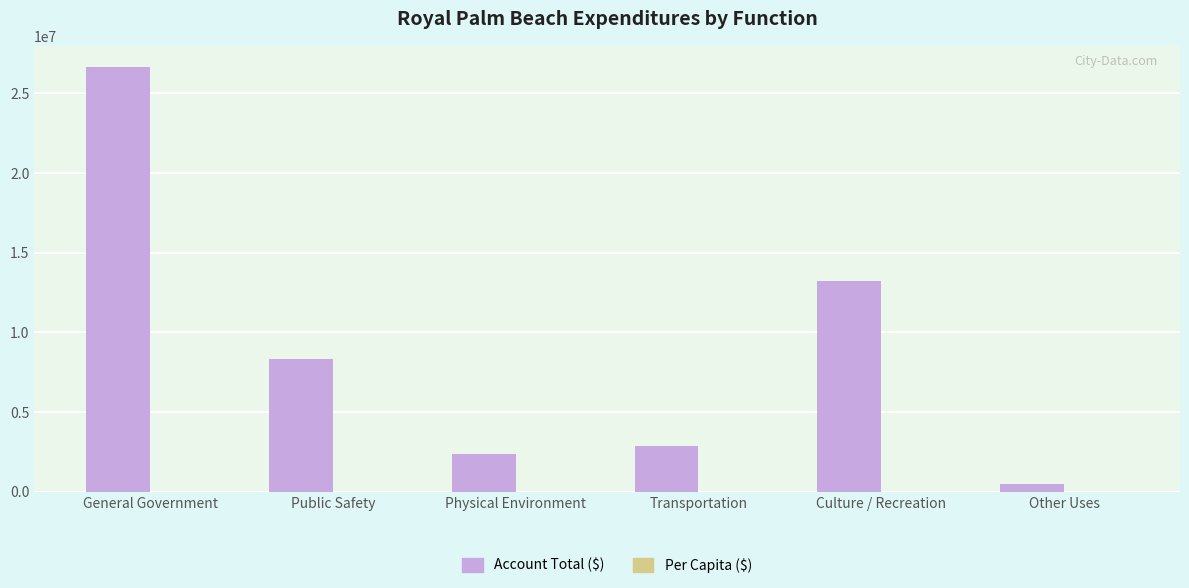

At which category is the sum across all series the highest?

General Government